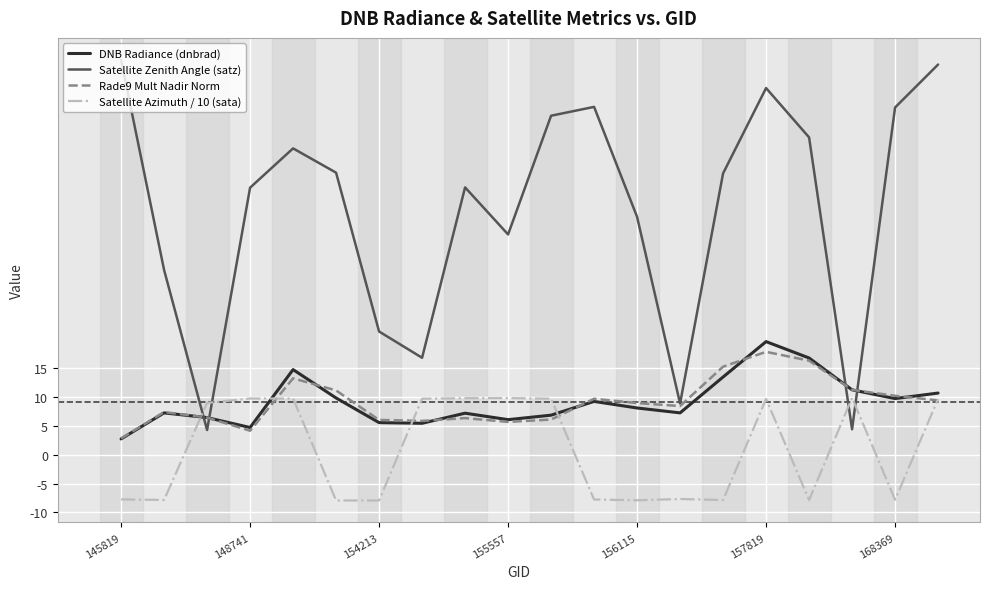

How many lines are shown in the chart?

4